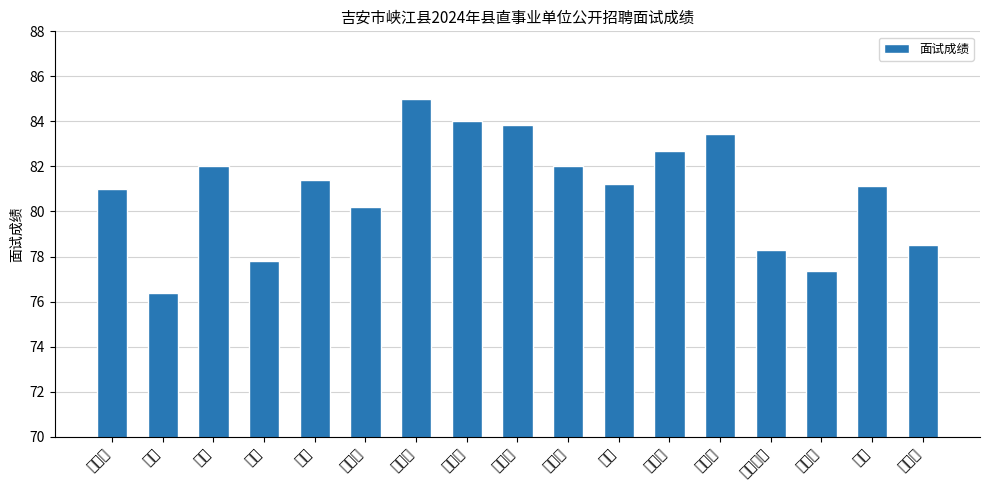

What is the average value?

81.0